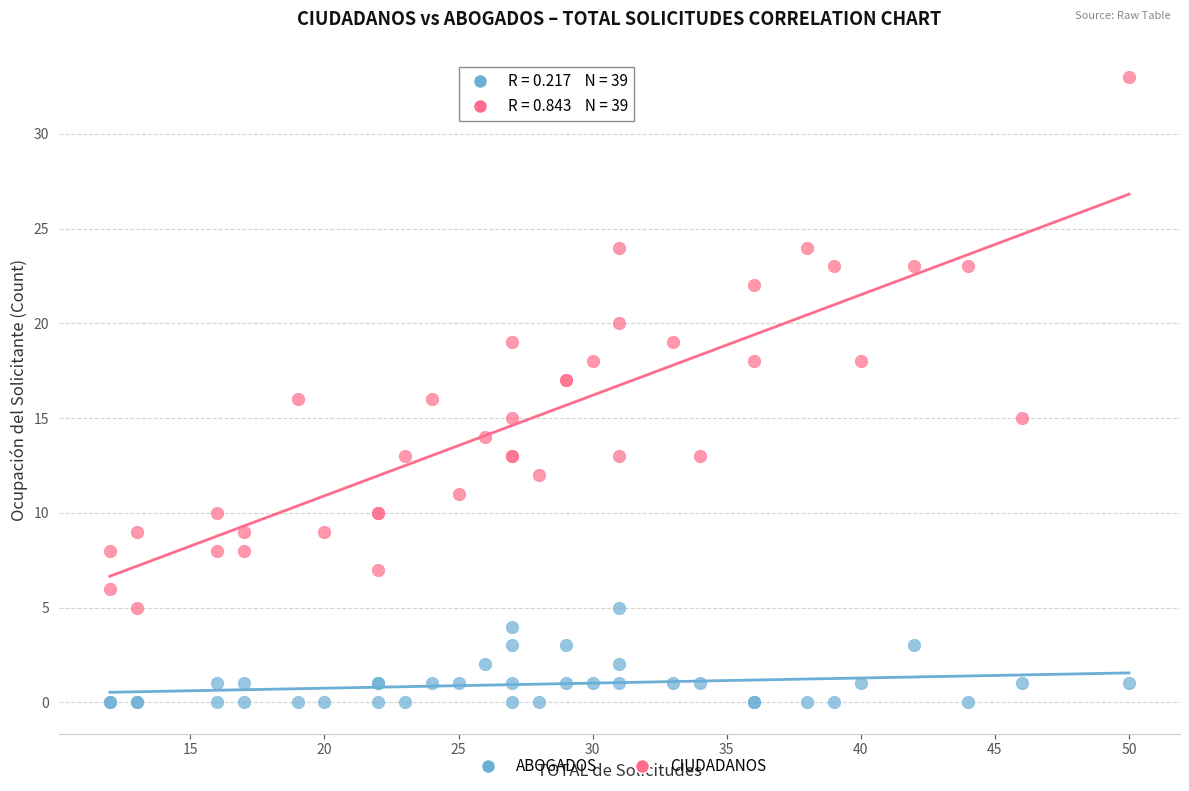

Which series reaches the minimum Y coordinate?

ABOGADOS